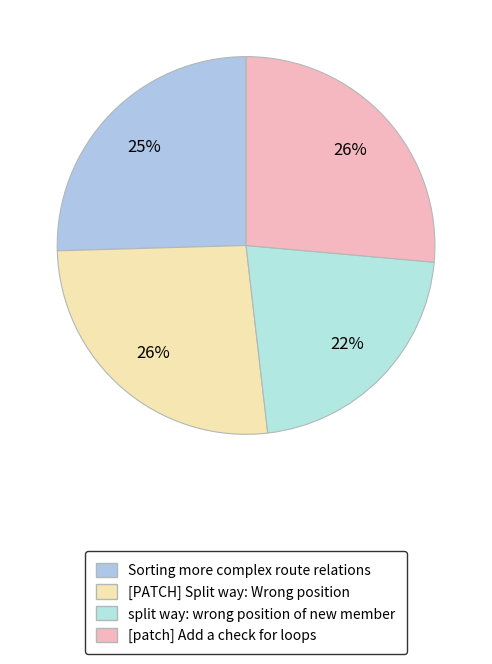

Does Sorting more complex route relations account for over 50% of the chart?

No